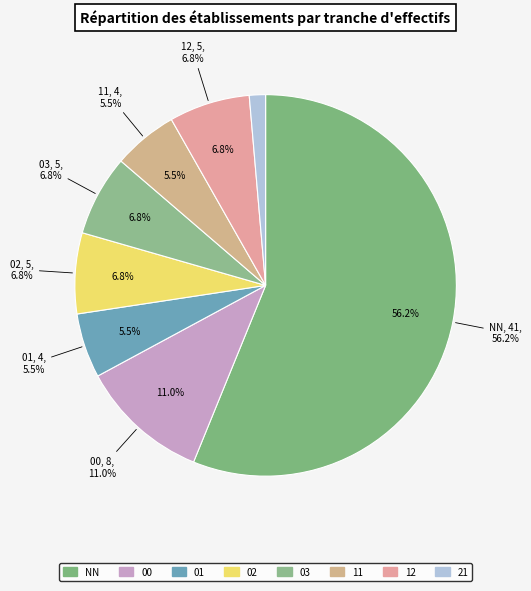

To the nearest percent, what is the difference between the 12 and 21 slice percentages?

5%